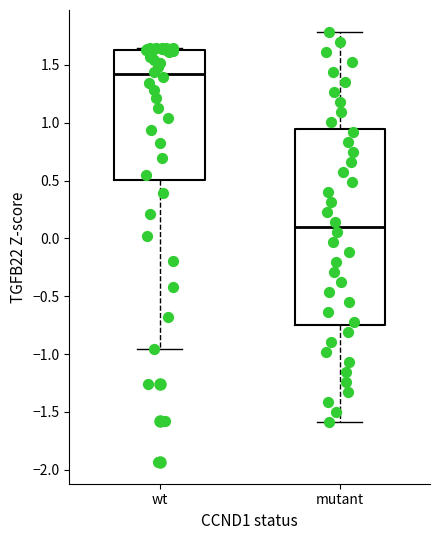

Where does the lower whisker of the box for wt end on the y-axis? The values are not printed on the chart, so give them approximately, as read against the axis.

-0.95